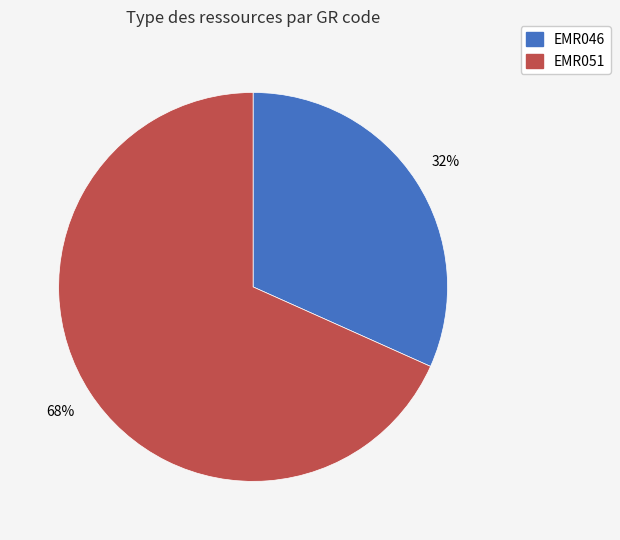

To the nearest percent, what percentage of the pie is EMR046?

32%